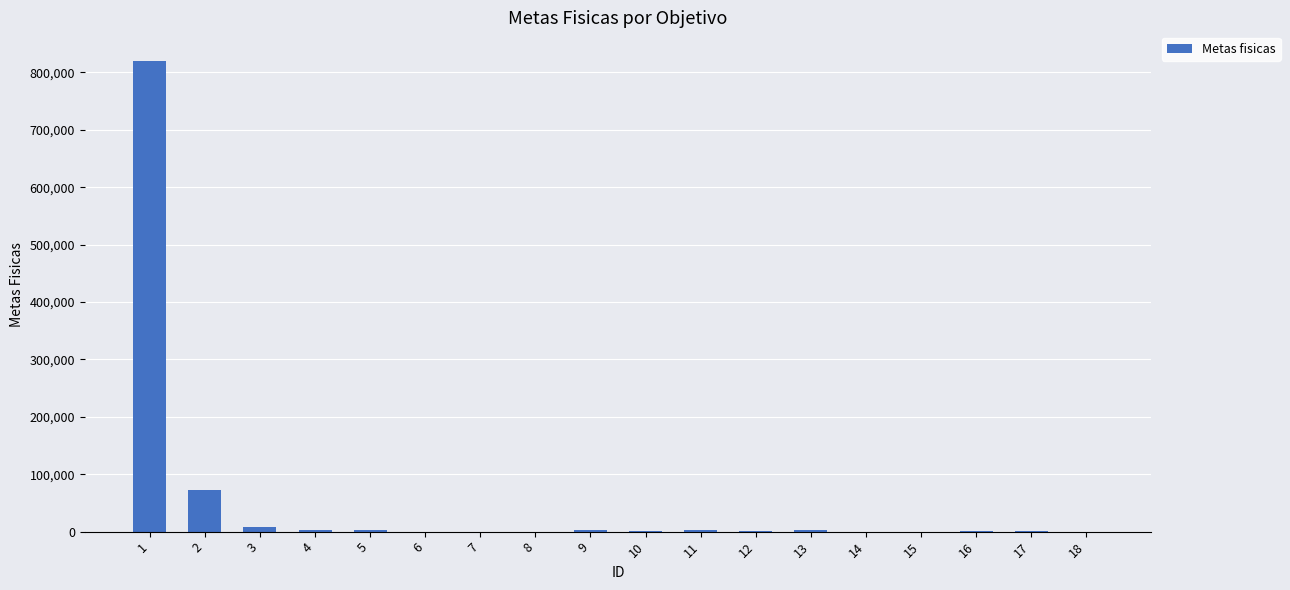

Are the bars horizontal?

No